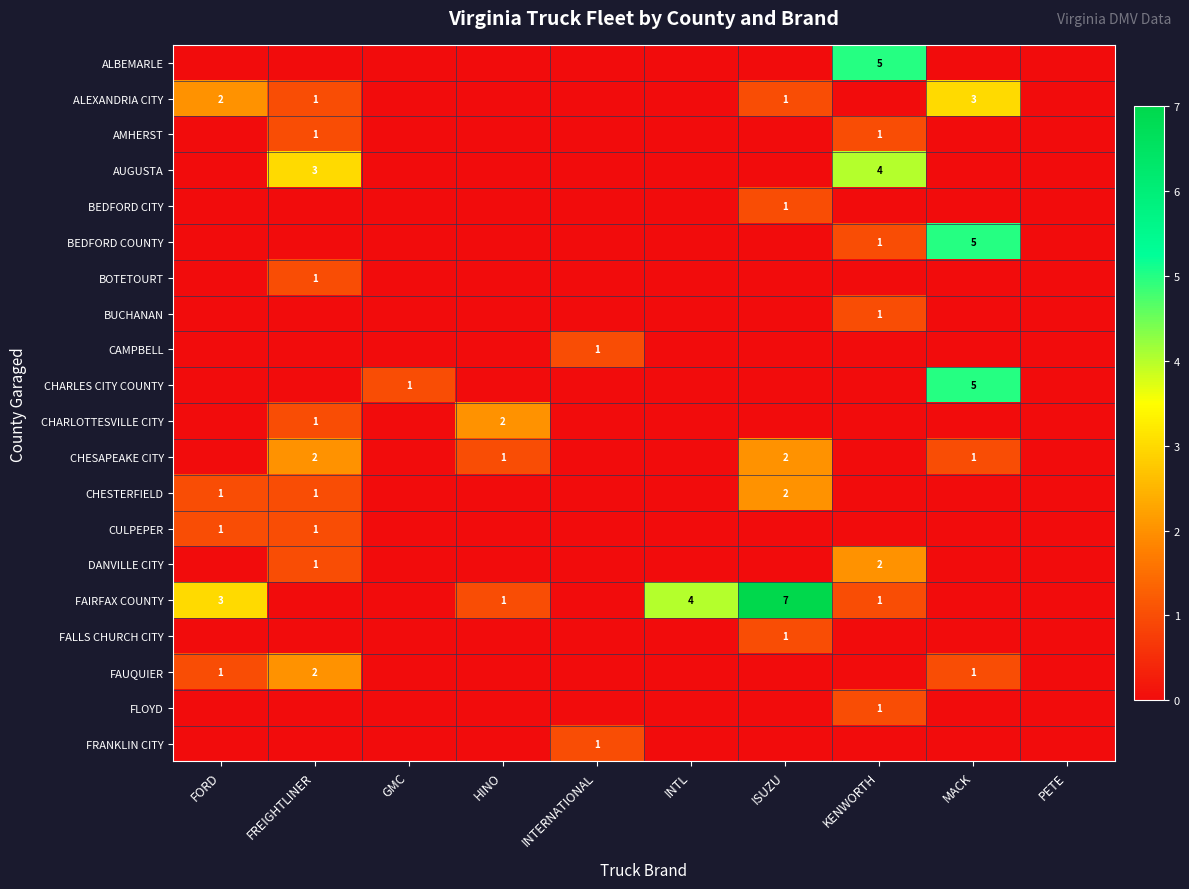

Is it true that CHARLOTTESVILLE CITY equals 0 at FREIGHTLINER?

False